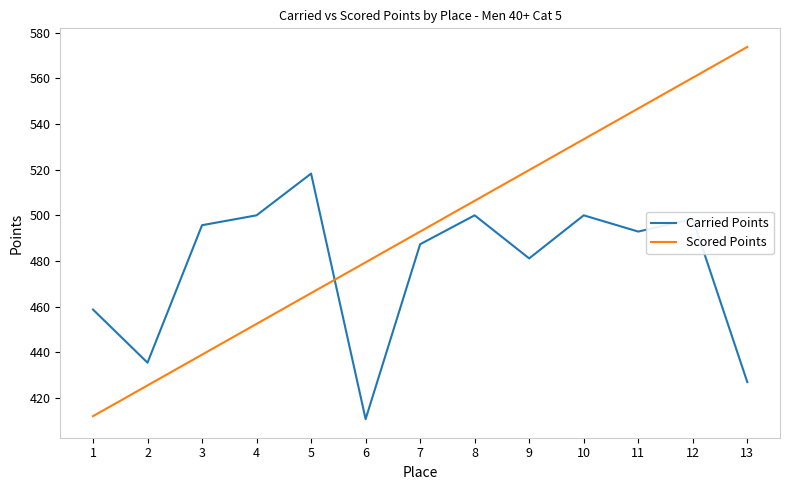

What is the difference between the maximum and minimum values in the Scored Points series?

161.6